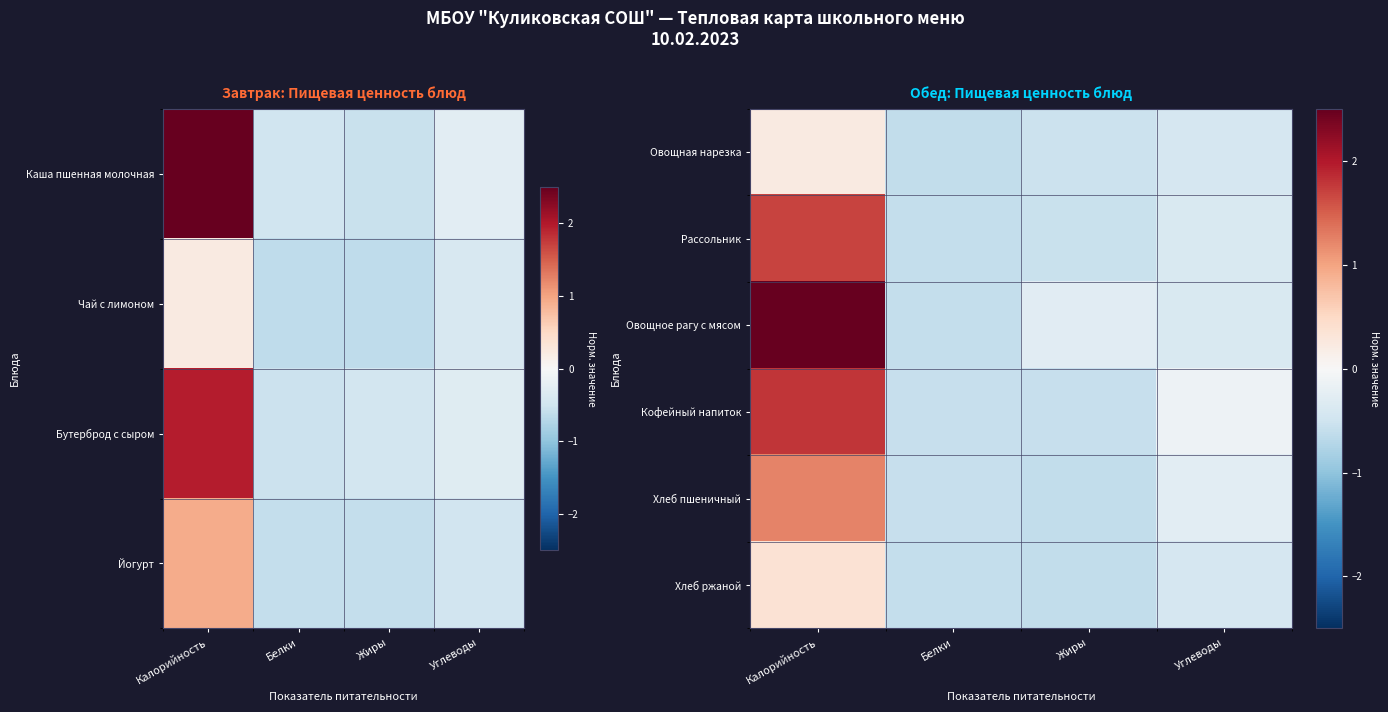

How many values in Хлеб ржаной are below zero?

3